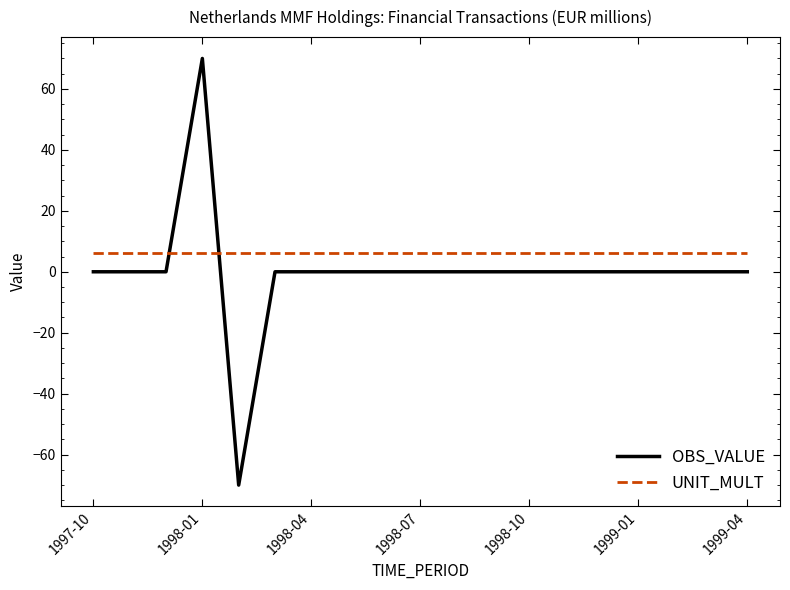

Which series ends up on top after the final intersection of UNIT_MULT and OBS_VALUE?

UNIT_MULT